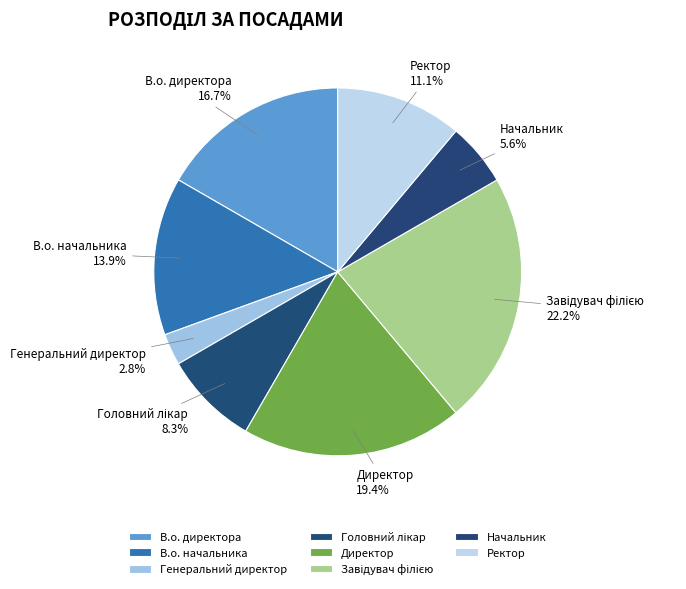

What portion of the pie excludes Директор?

80.6%